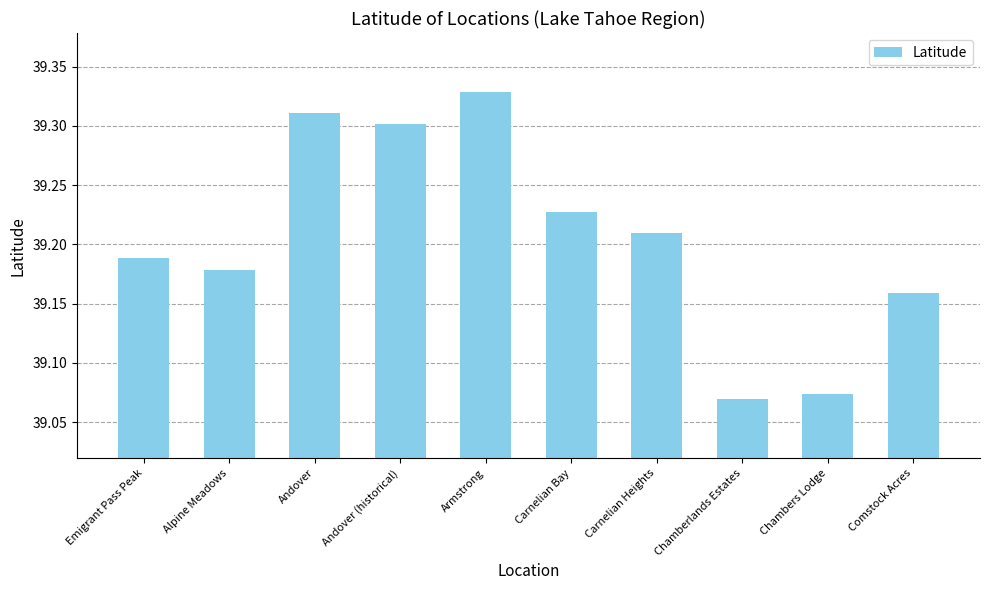

What is the difference between the maximum and minimum values?

0.3